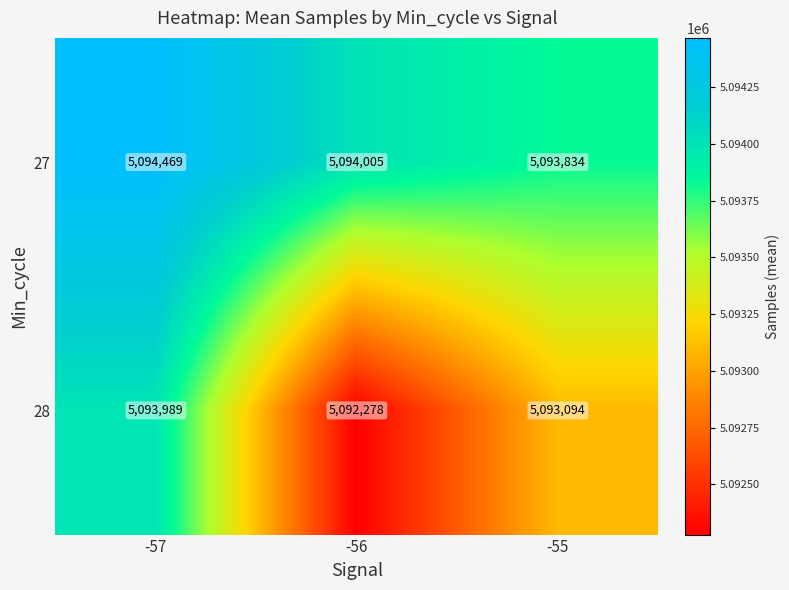

Reading left to right, what are all the values shown in this chart?

27: -57=5094469	-56=5094005	-55=5093834
28: -57=5093989	-56=5092278	-55=5093094